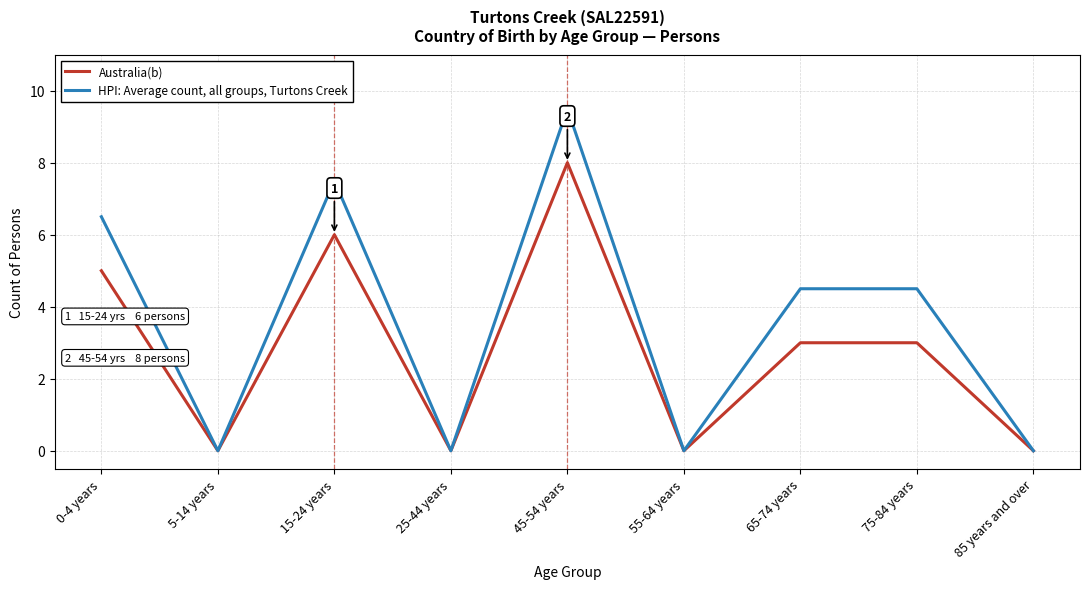

Does the chart have visible grid lines?

Yes